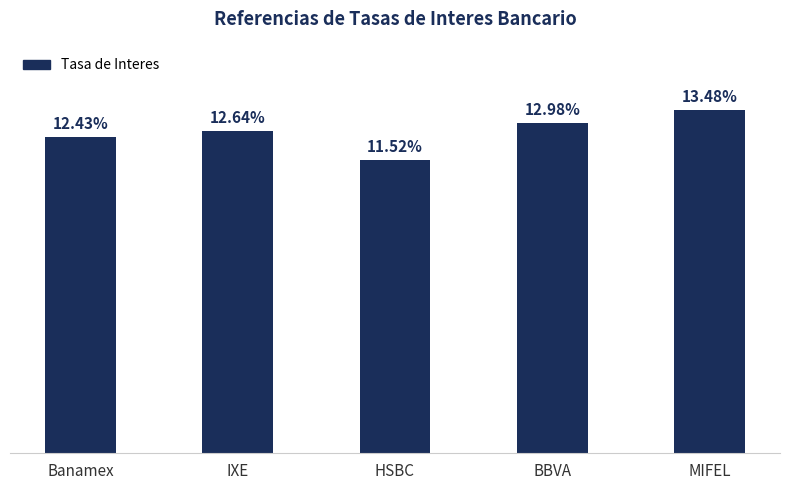

The chart shows a value of 0.1 at IXE. True or false?

True